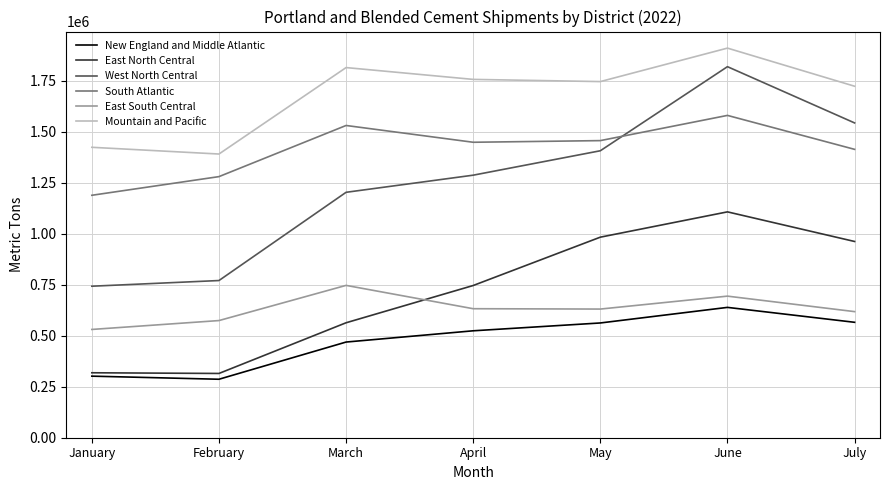

Does the chart display data point markers on the line(s)?

No